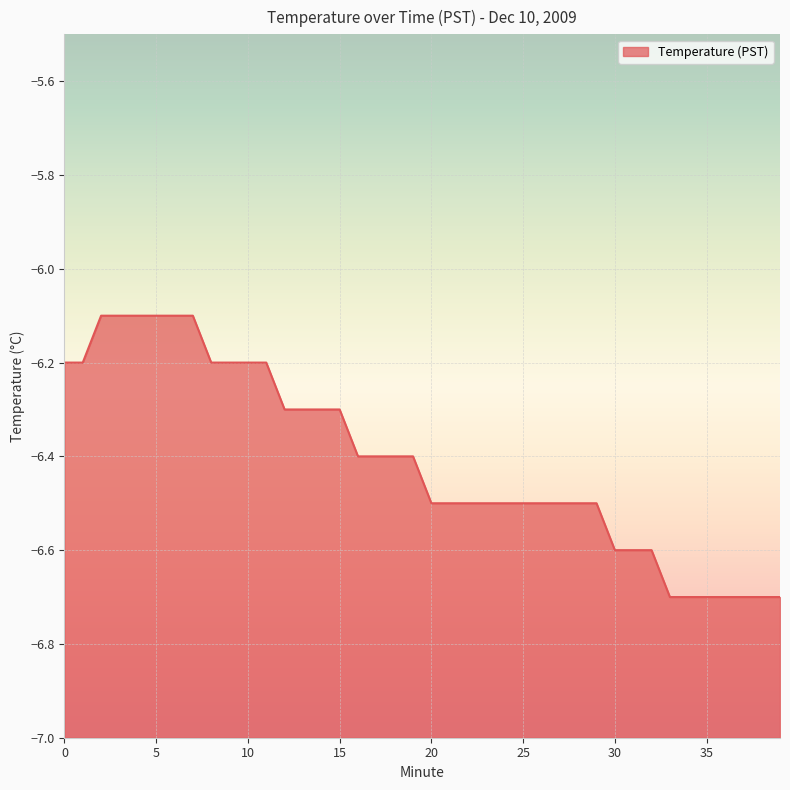

What is the average value?

-6.4